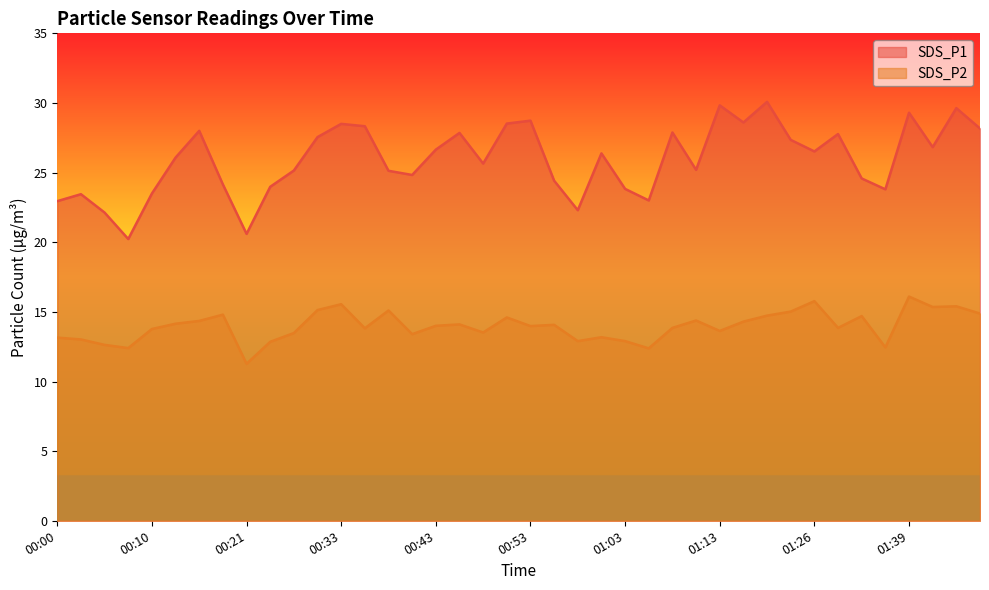

At which label is SDS_P2 closest to 13?

00:02